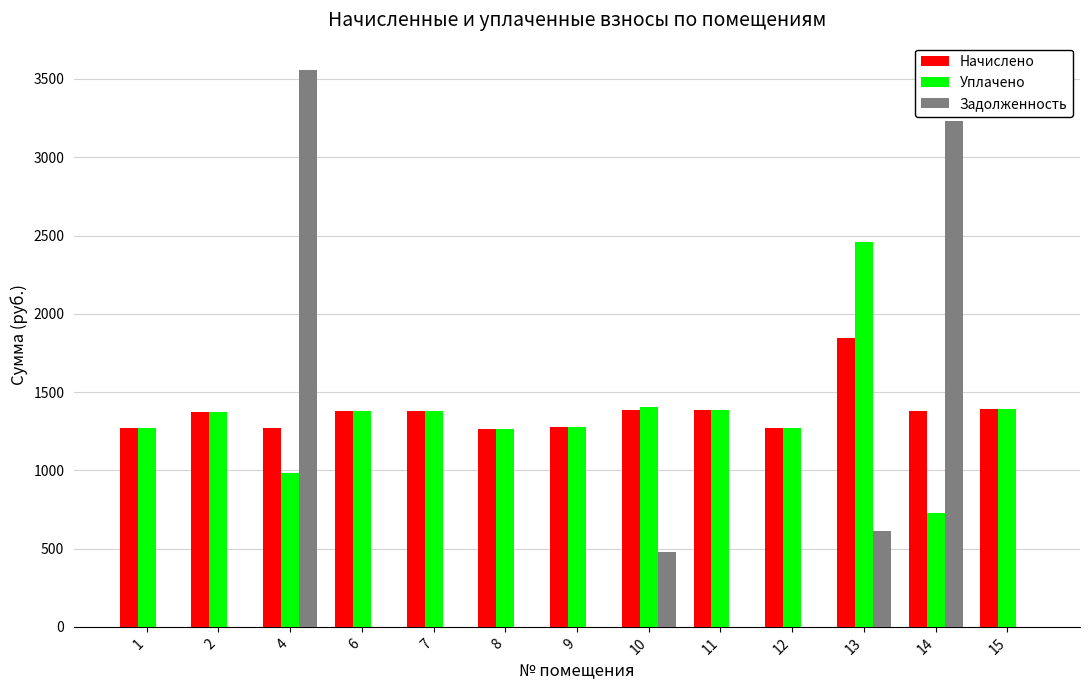

Is it true that Задолженность equals 1278.1 at 14?

False